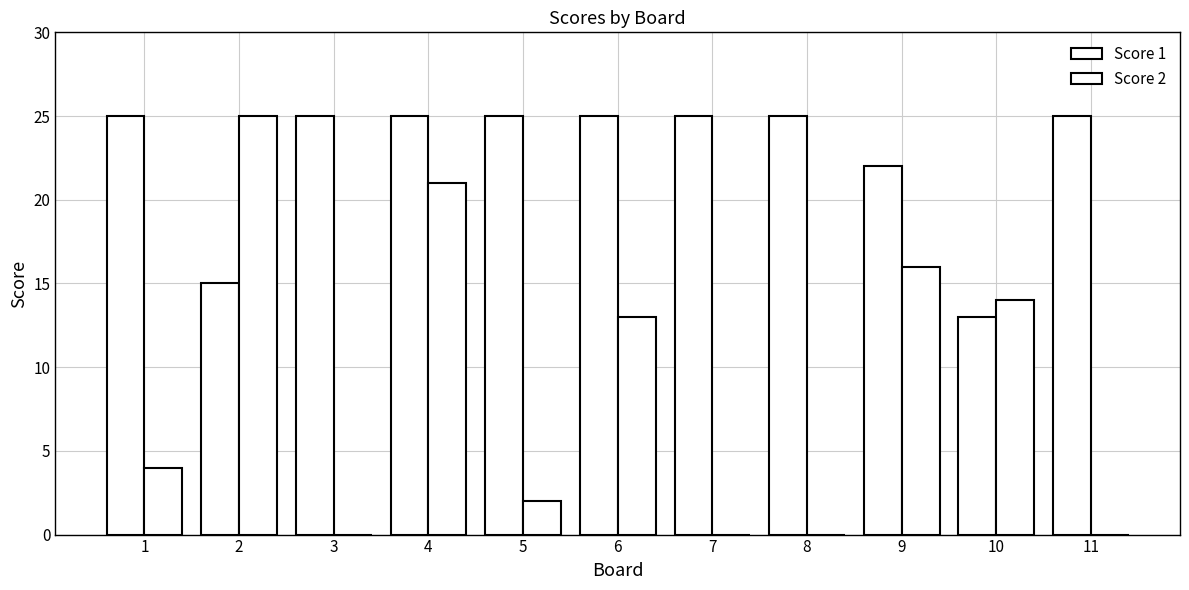

How many series are shown in this chart?

2